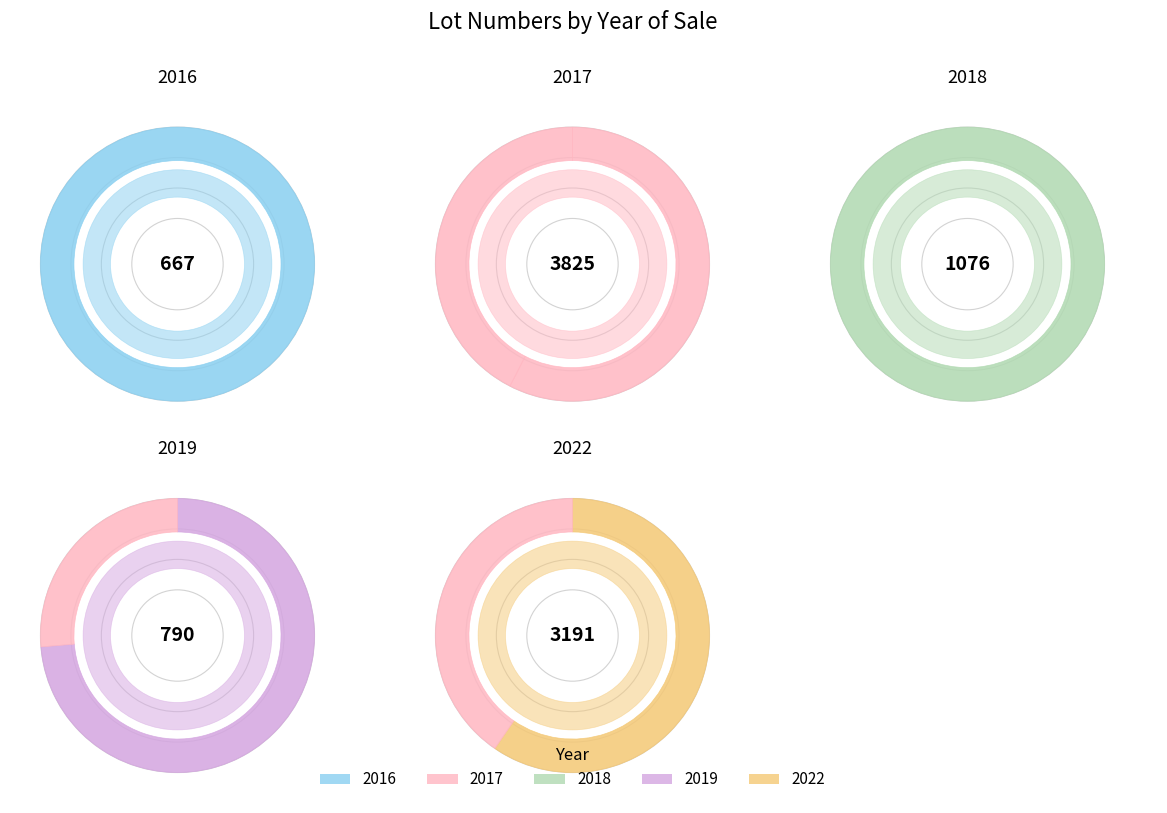

To the nearest percent, what percentage of the pie is 2017 DEC?

23%